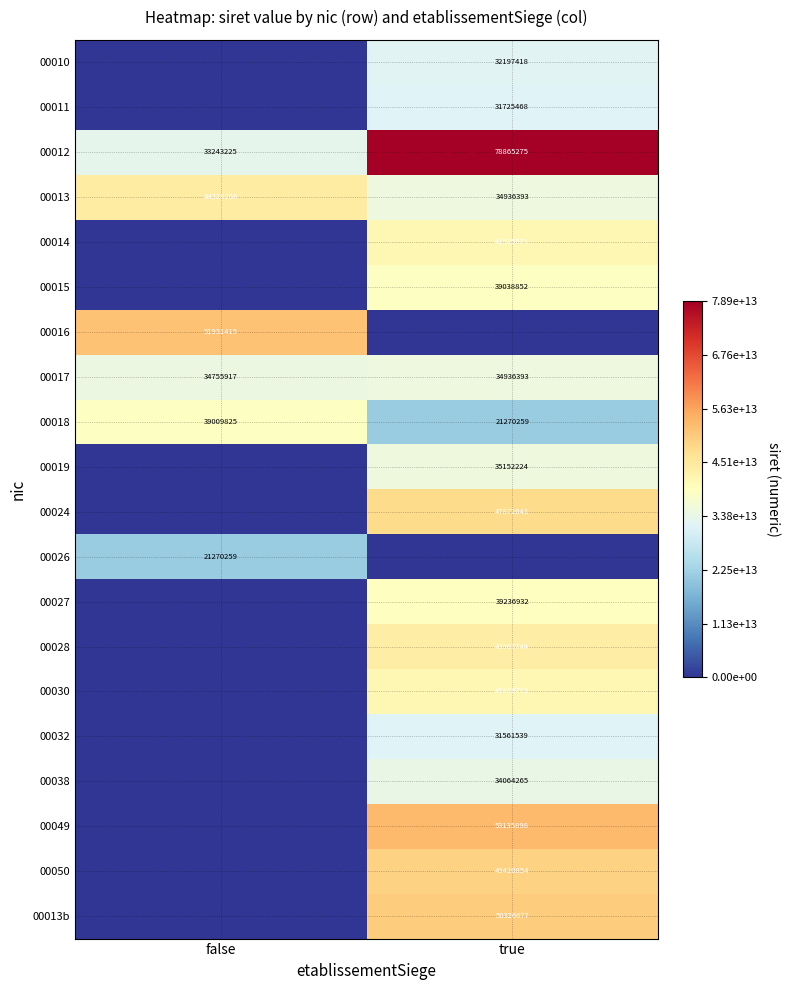

What is the total value across all series at false?

224538908900099